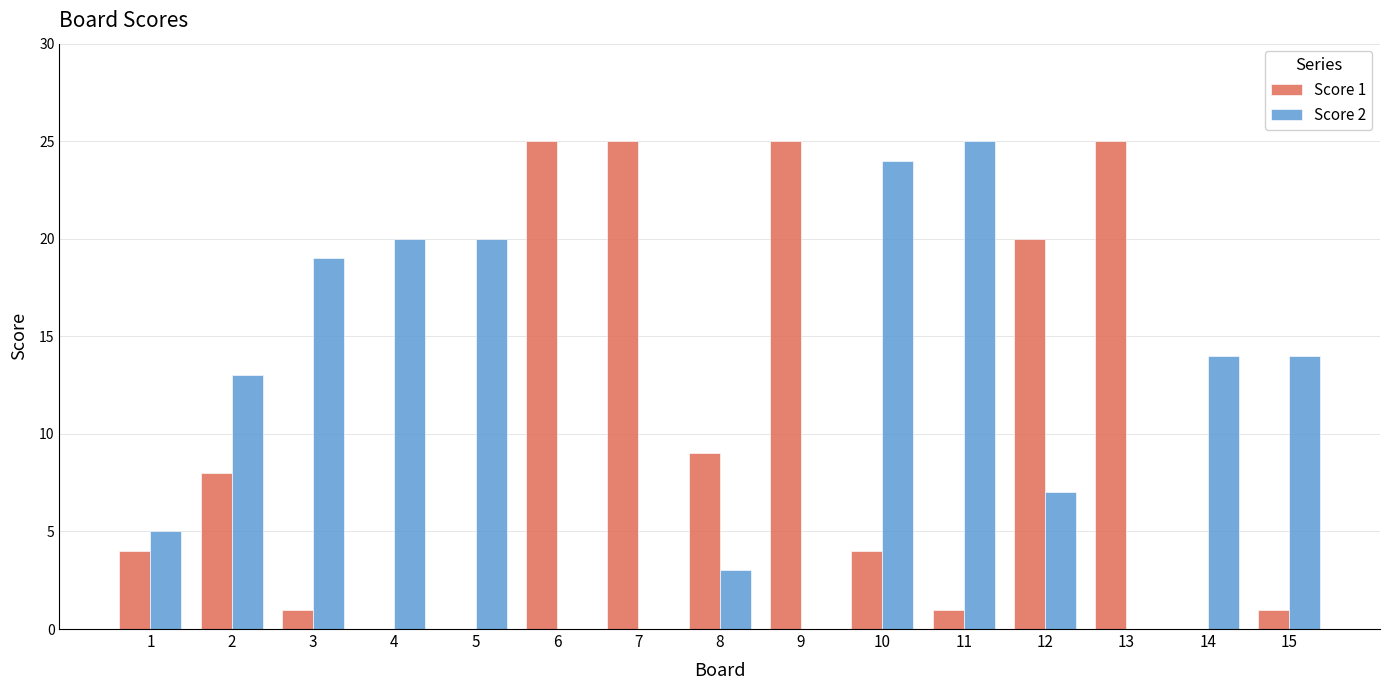

At which label is Score 1 closest to 12?

8